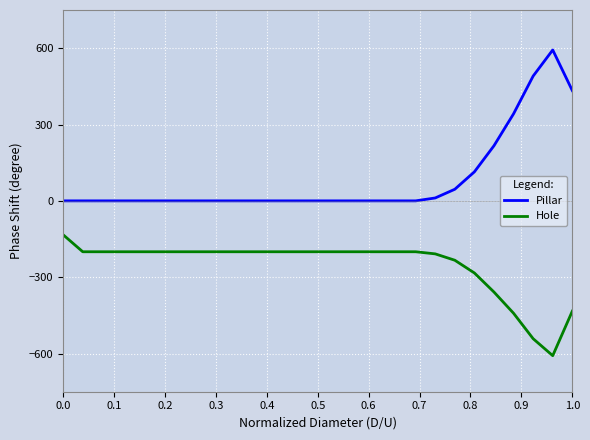

What is the smallest value displayed?

-608.3